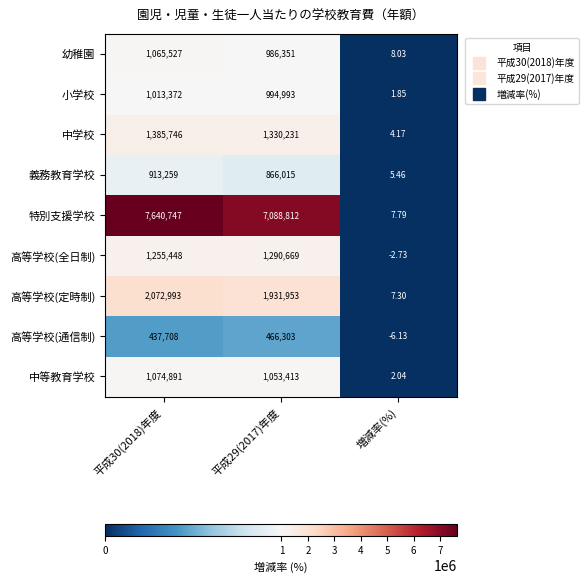

What is the total value across all series at 増減率(%)?

27.8